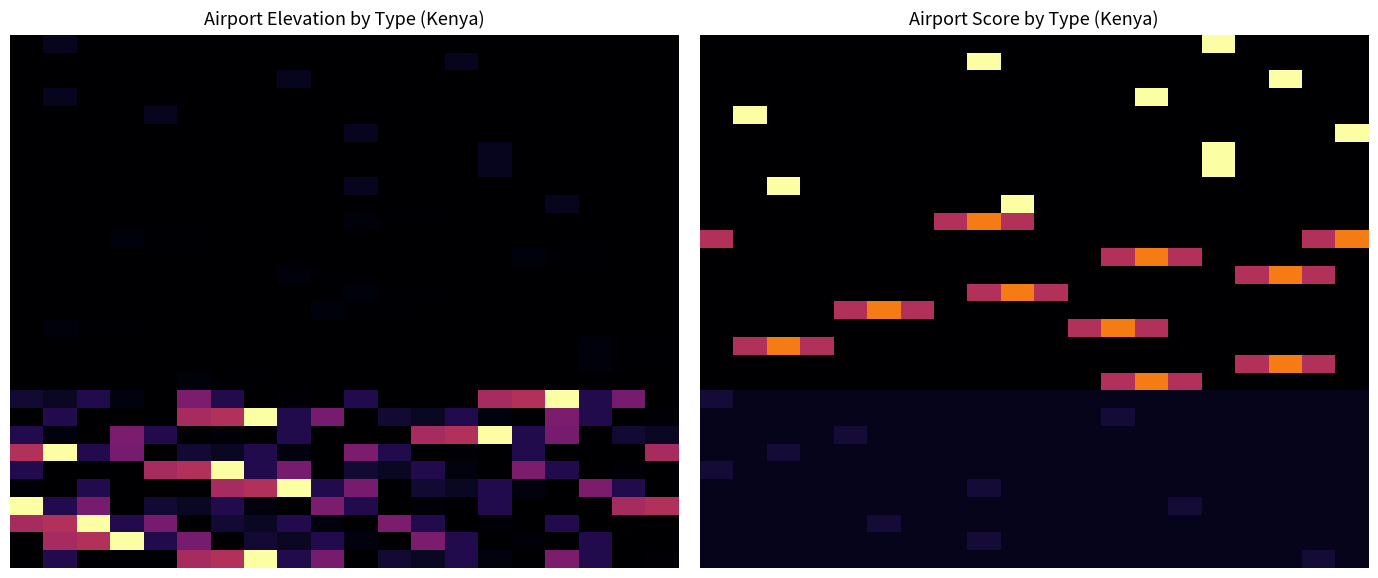

How many distinct data groups are displayed?

30